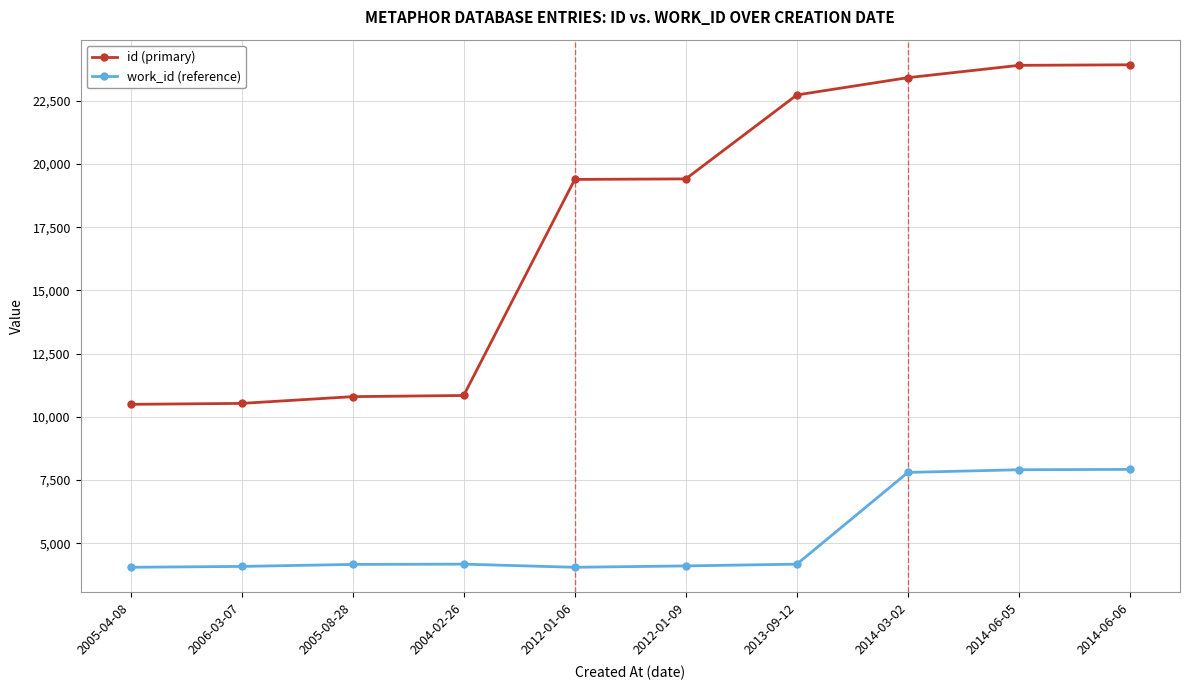

What is the maximum value shown in the chart?

23920